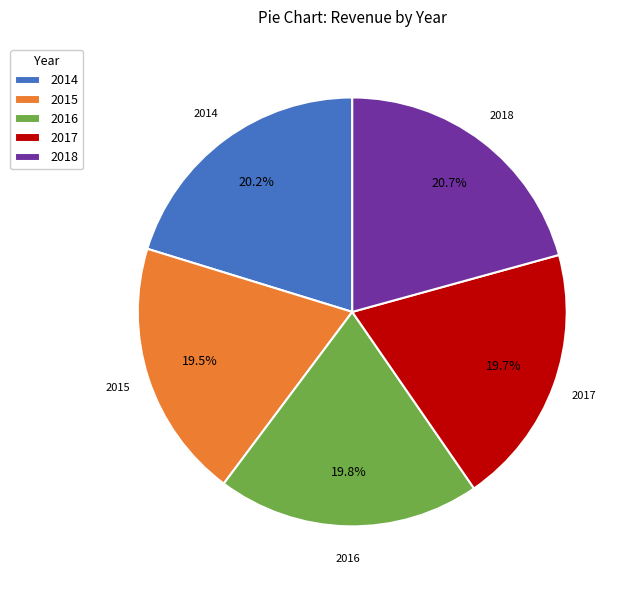

What is the ratio of the value at 2015 to the value at 2018?

0.9